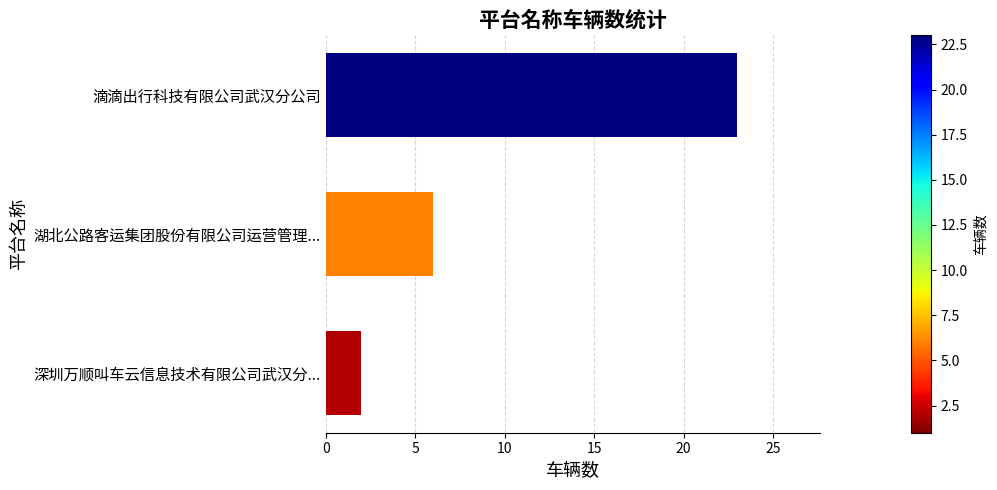

Does the chart contain stacked bars?

No